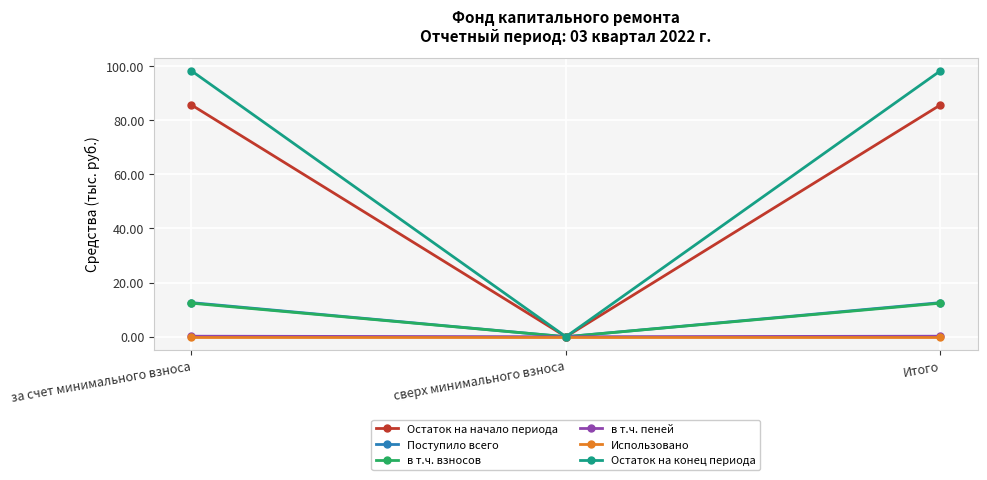

What is the sum of all Поступило всего values?

25.2